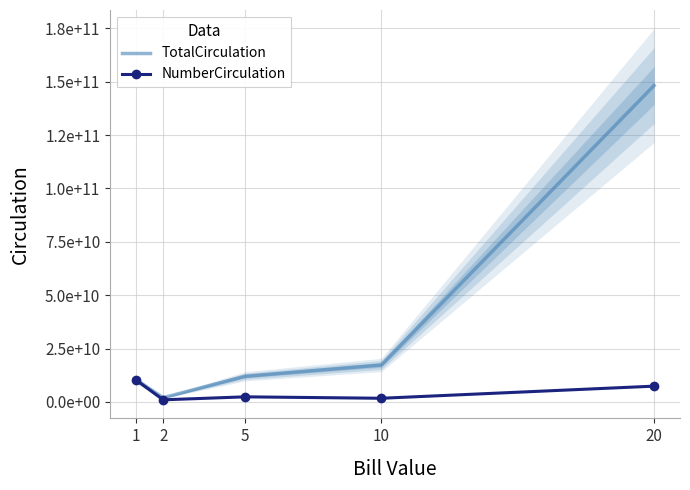

List the labels in order of NumberCirculation value, largest first.

1, 20, 5, 10, 2